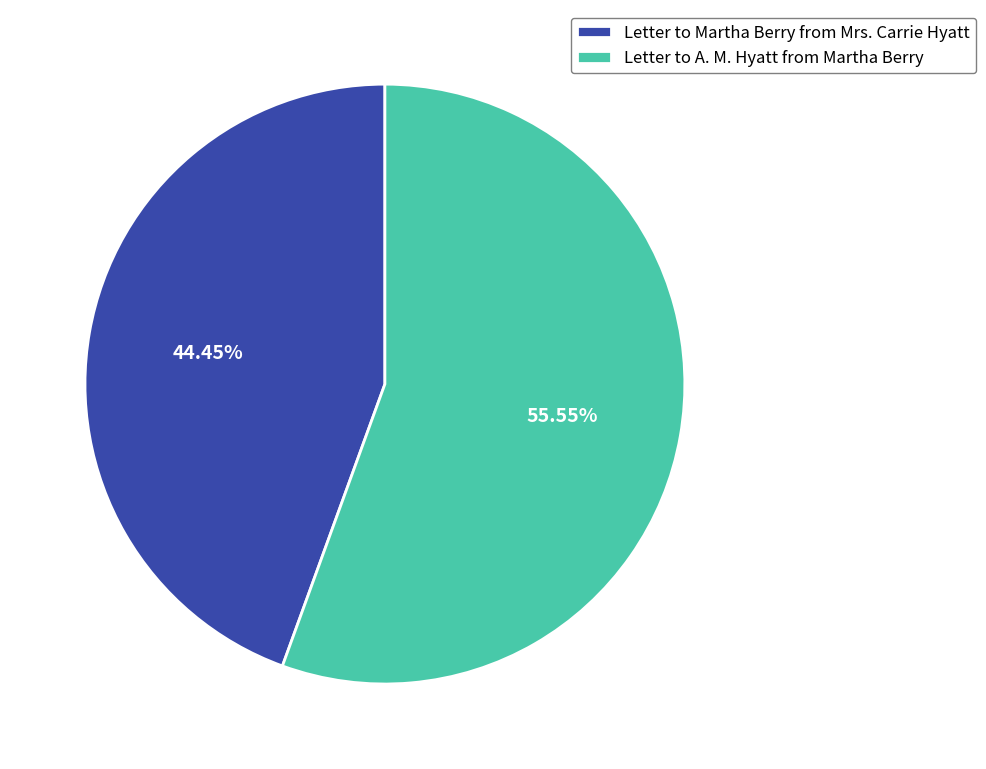

To the nearest percent, what portion does Letter to A. M. Hyatt from Martha Berry represent?

56%